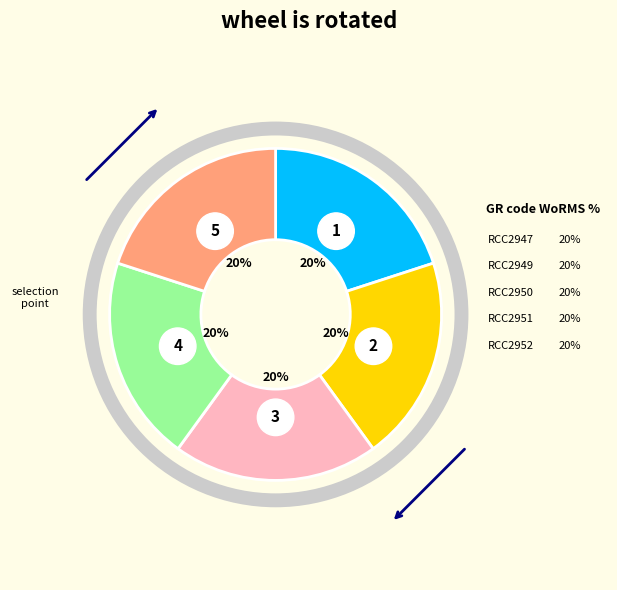

Which slice is the largest?

RCC2947